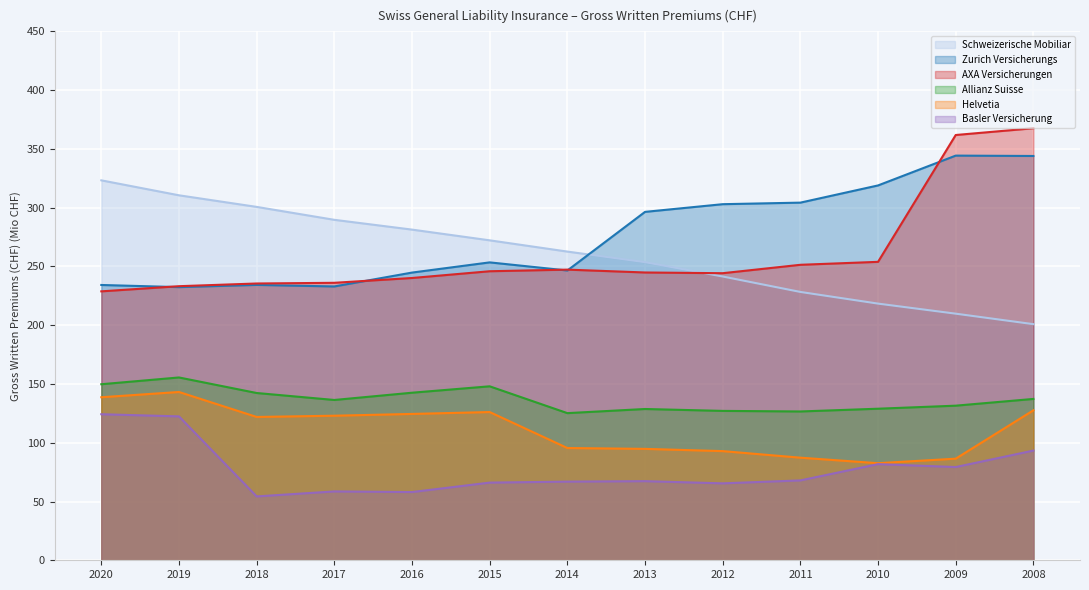

Where is the first local maximum for Allianz Suisse?

2019